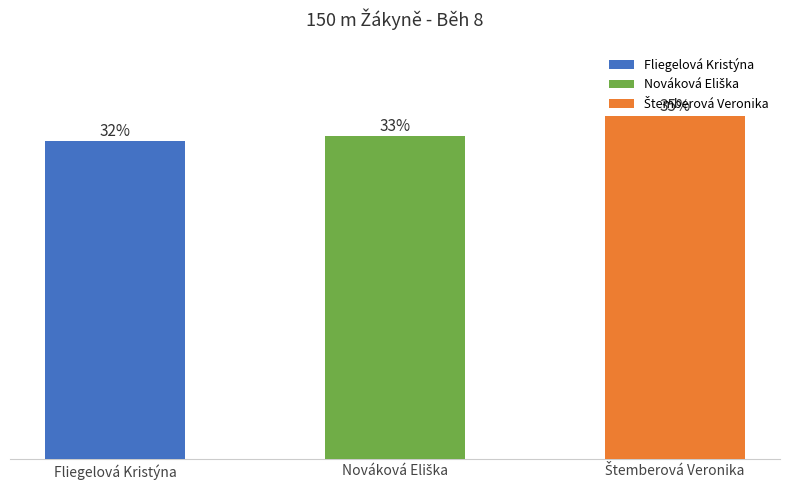

Which has a higher value, Nováková Eliška or Štemberová Veronika?

Štemberová Veronika